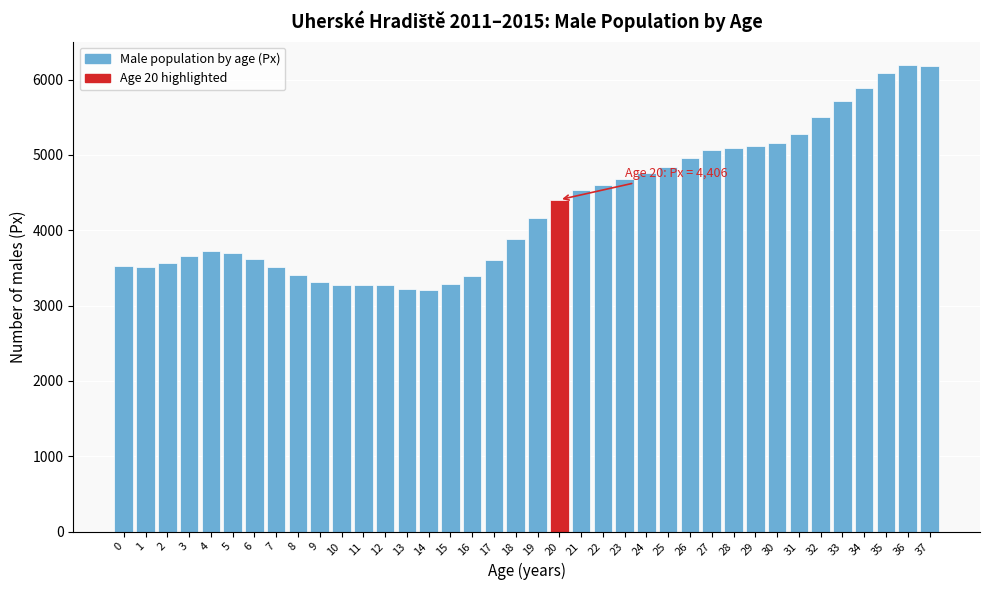

What is the difference between the maximum and minimum values?

2987